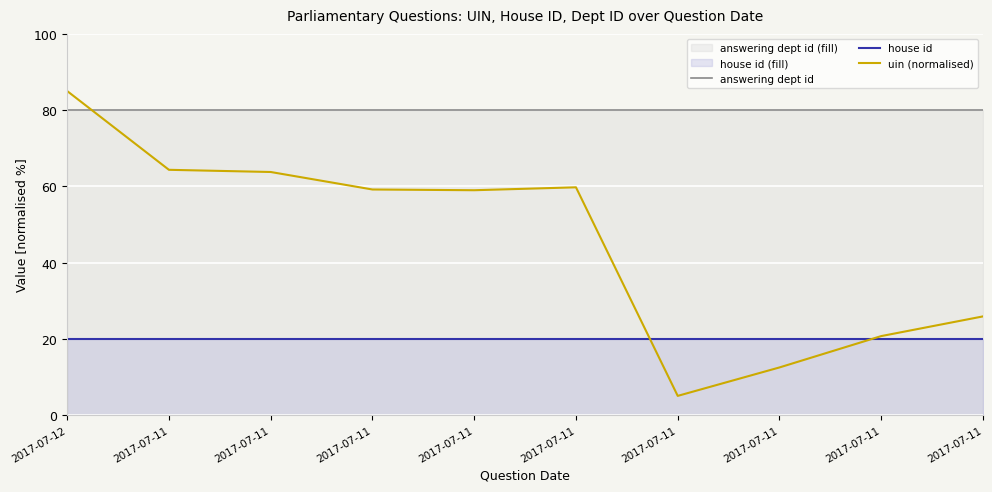

How many lines are shown in the chart?

3